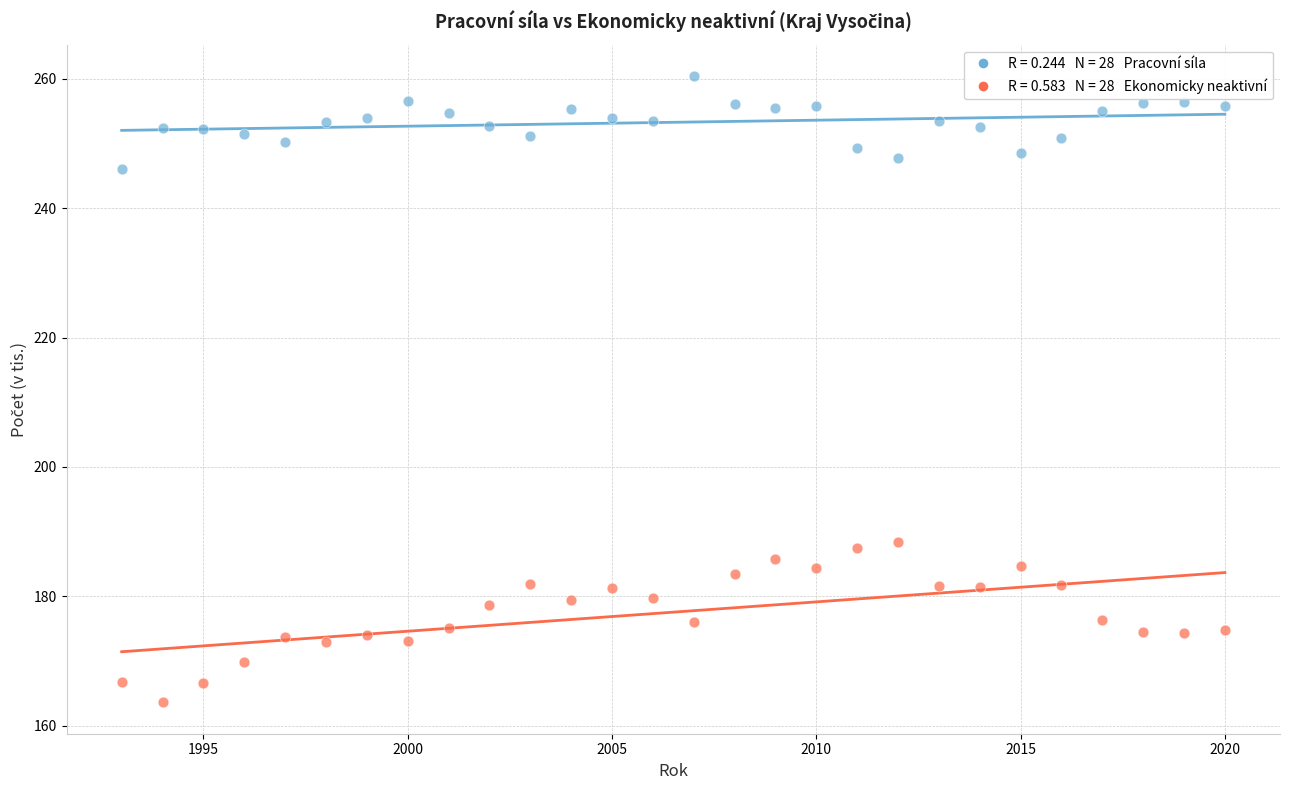

Across all data points, what is the range of Y values (max minus min)?

96.9